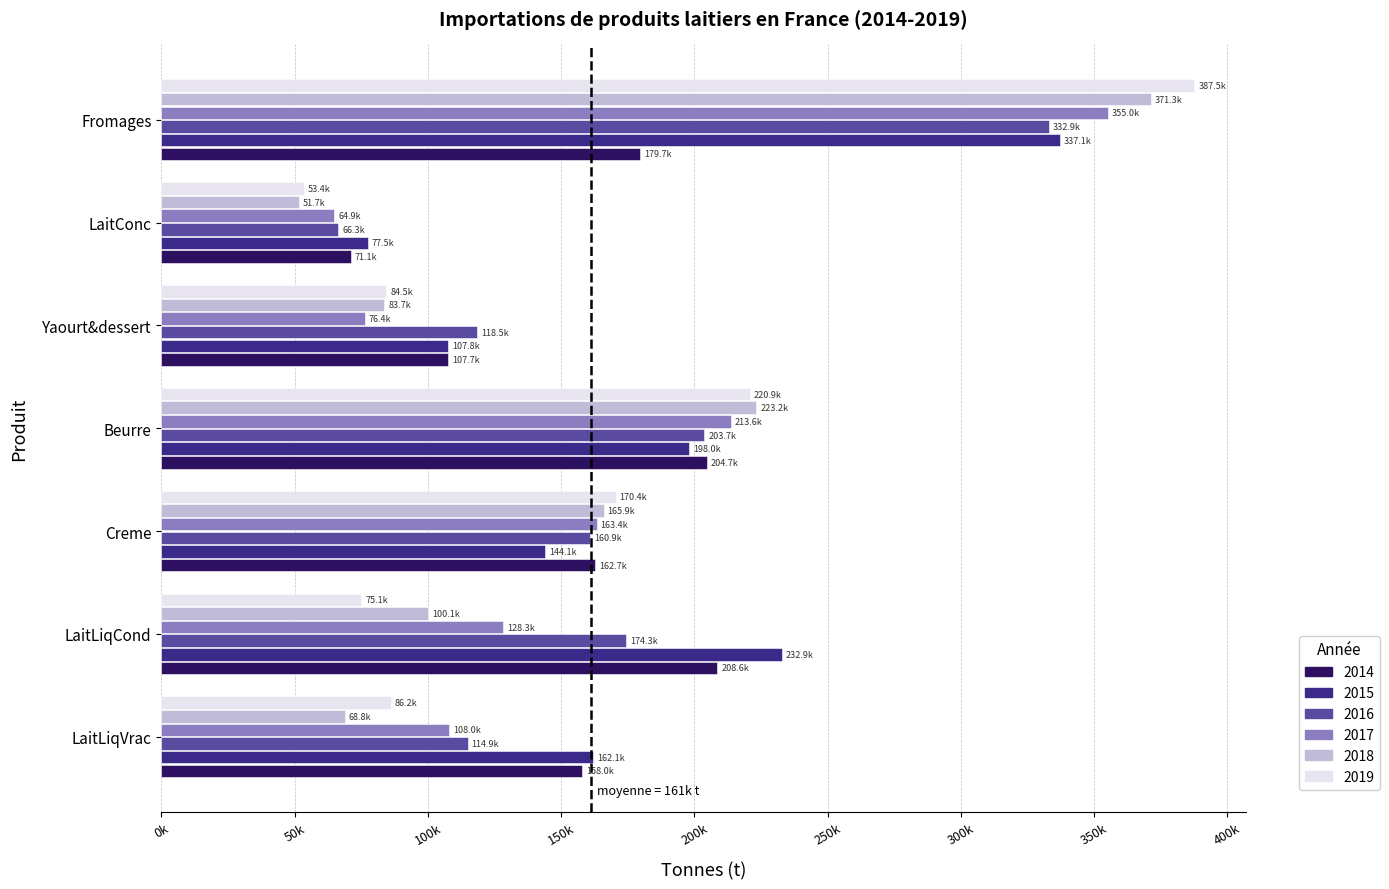

What are all the series names shown in the legend?

2014, 2015, 2016, 2017, 2018, 2019